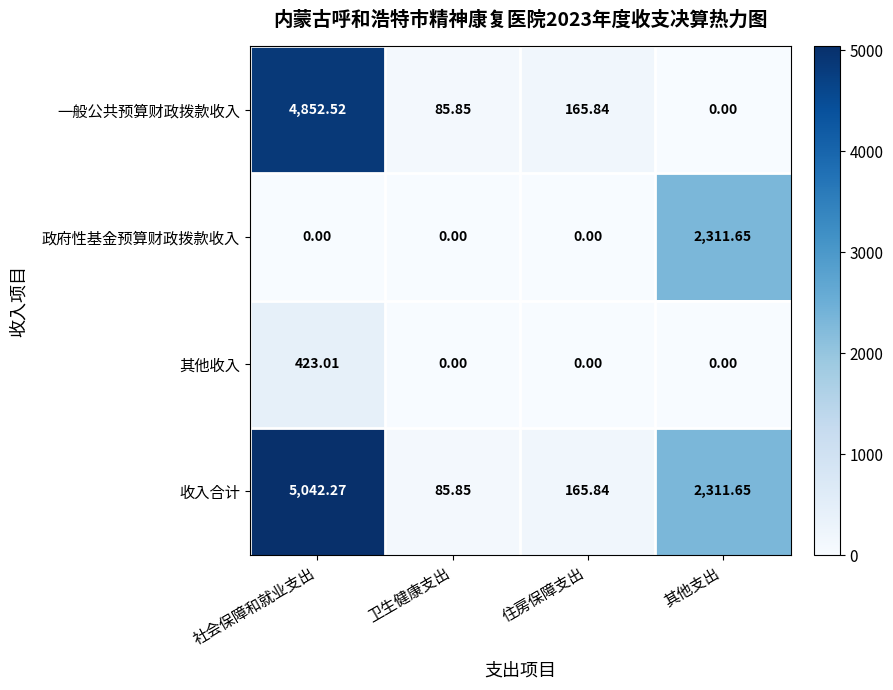

Which series has the widest spread of values?

收入合计